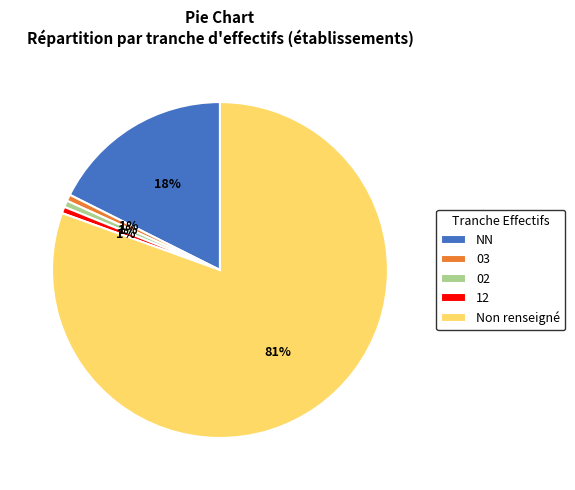

Does any single category account for the majority?

Yes